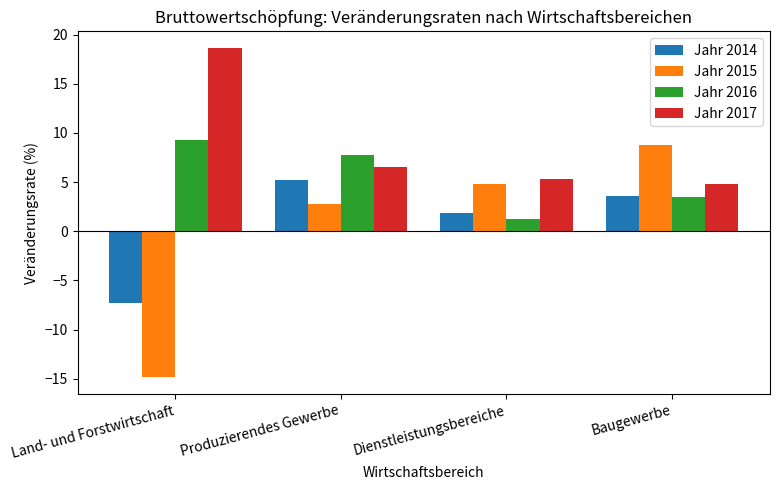

What is the minimum value for Jahr 2017?

4.8